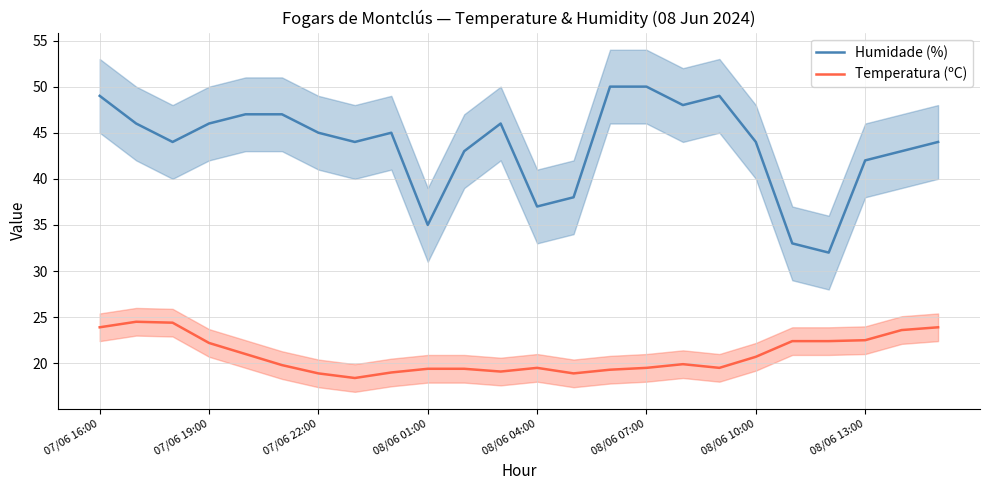

How many interior local valleys does the Temperatura (ºC) series have?

4